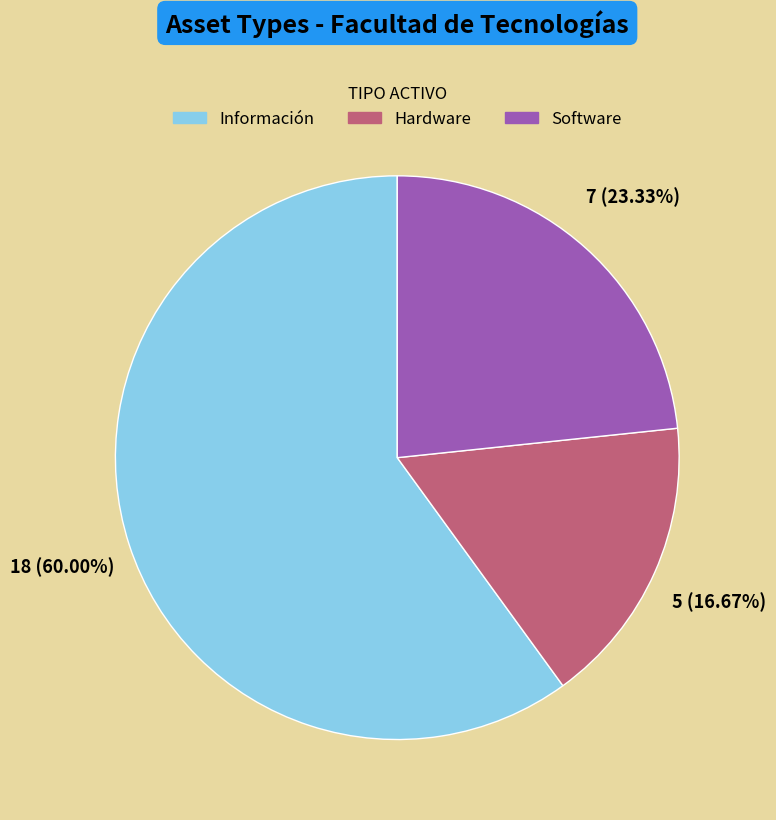

Rank the categories by value from lowest to highest.

Hardware, Software, Información